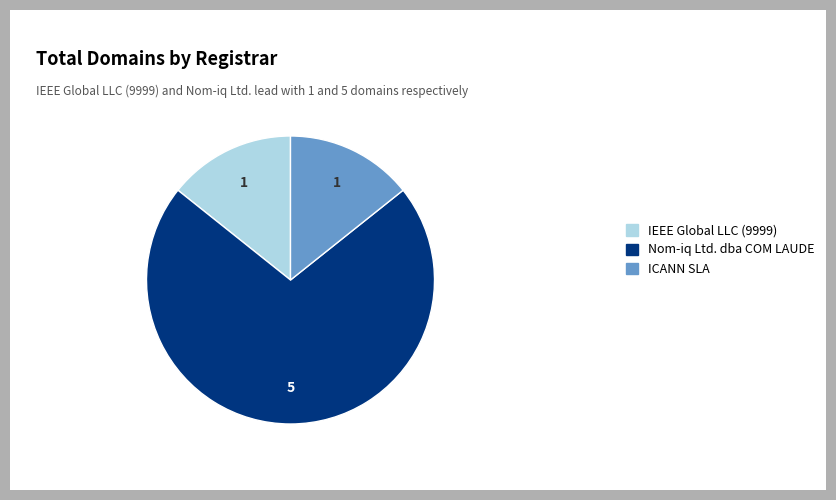

Approximately how many times larger is the value at ICANN SLA compared to IEEE Global LLC (9999)?

1.0